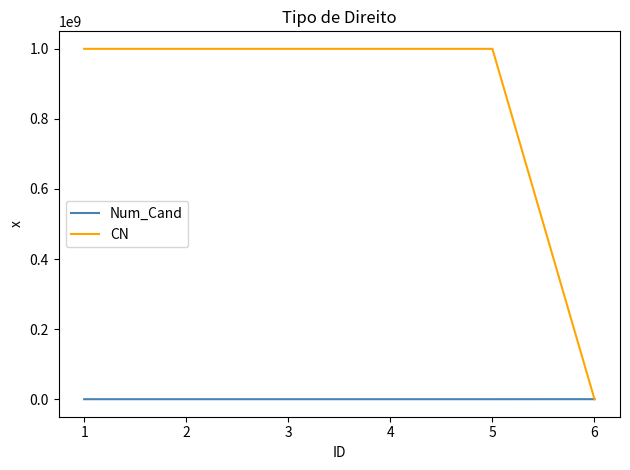

Which series has the widest spread of values?

CN